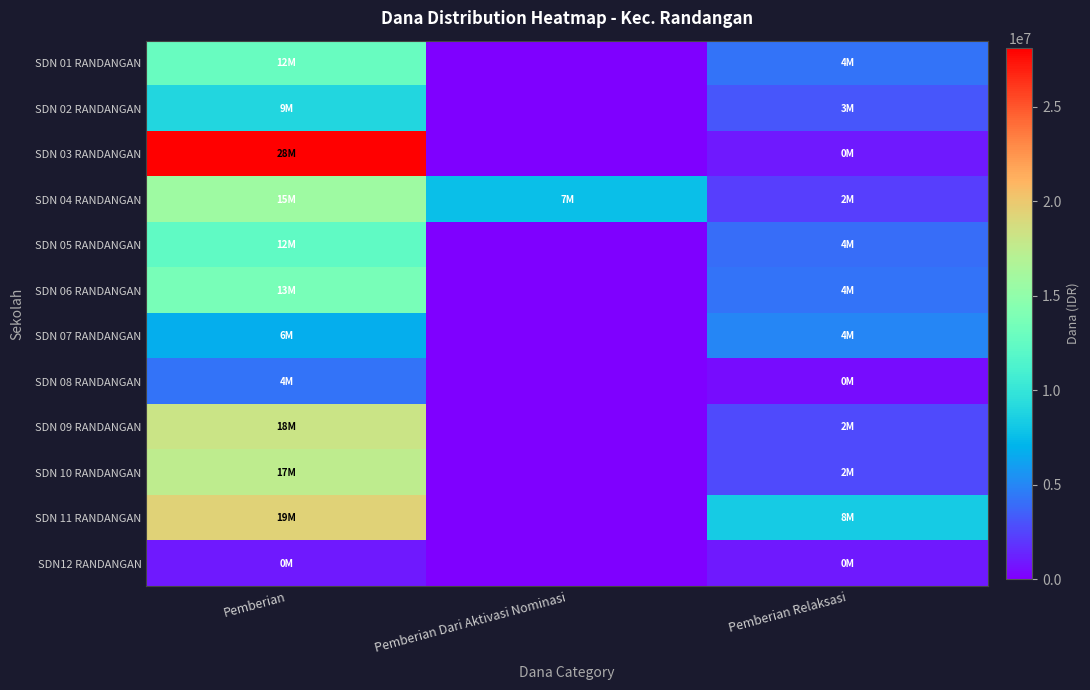

Rank the series at Pemberian from lowest to highest value.

SDN12 RANDANGAN, SDN 08 RANDANGAN, SDN 07 RANDANGAN, SDN 02 RANDANGAN, SDN 05 RANDANGAN, SDN 01 RANDANGAN, SDN 06 RANDANGAN, SDN 04 RANDANGAN, SDN 10 RANDANGAN, SDN 09 RANDANGAN, SDN 11 RANDANGAN, SDN 03 RANDANGAN